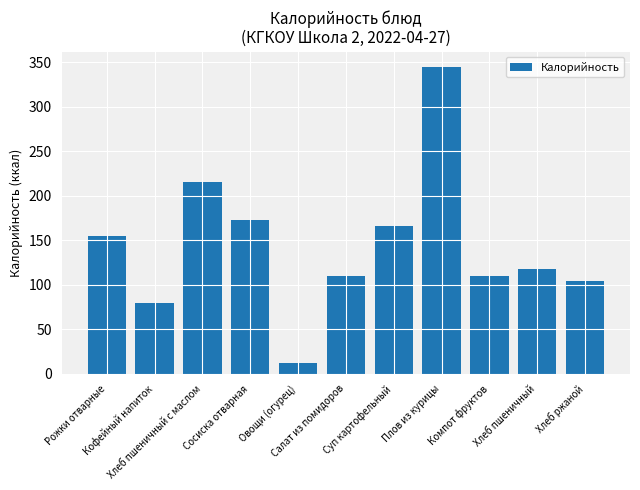

Which category has the lowest value across all series?

Овощи (огурец)